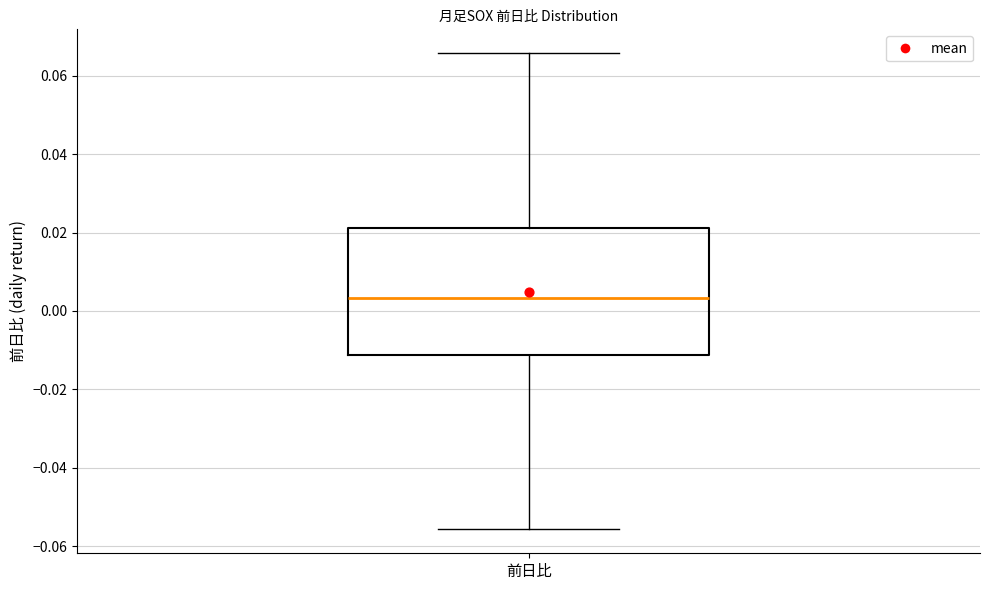

Read this box plot against the y-axis: the position of the median line, the range covered by the box, and the ends of both whiskers. The values are not printed on the chart, so give them approximately, as read against the axis.

median 0.004, box -0.012 to 0.022, whiskers -0.056 to 0.066